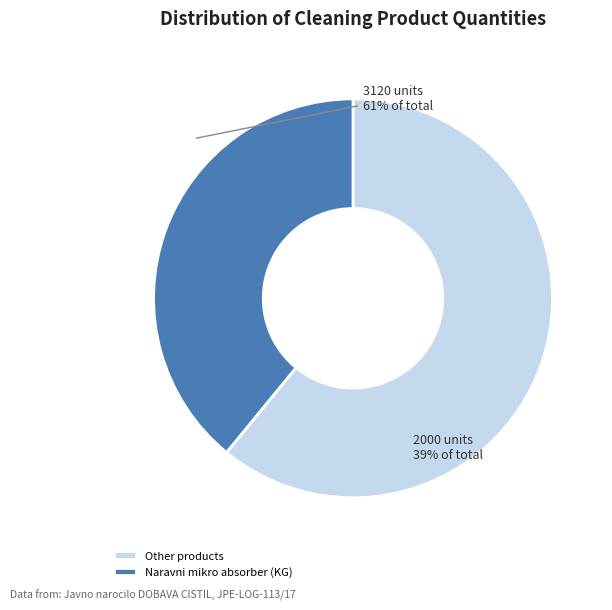

The Other products slice represents 61% of the pie. True or false?

True